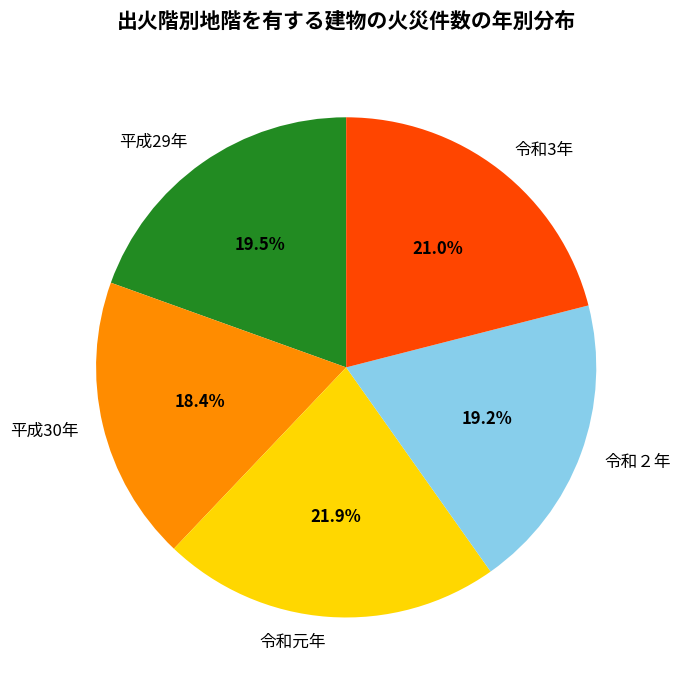

How many slices are in this pie chart?

5